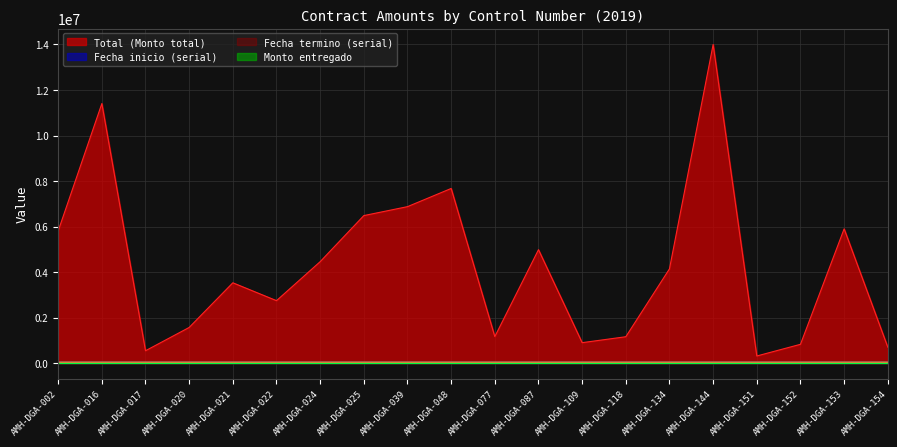

What is the total value across all series at AMH-DGA-039?

6962052.0